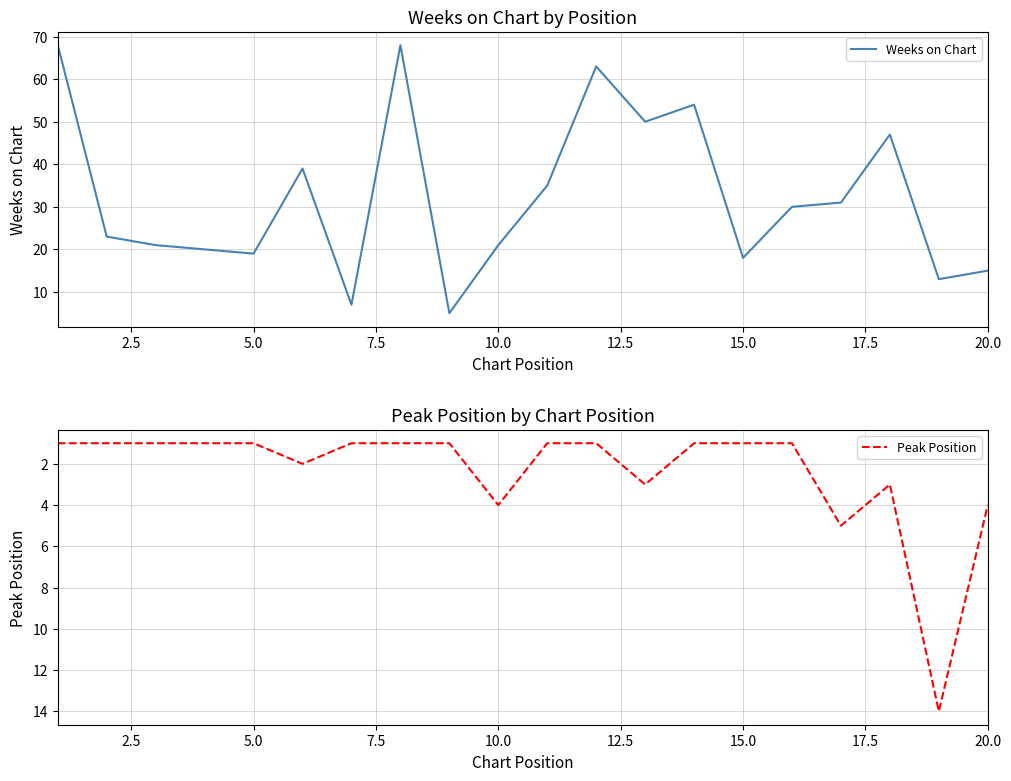

What is the minimum value for Weeks on Chart?

5